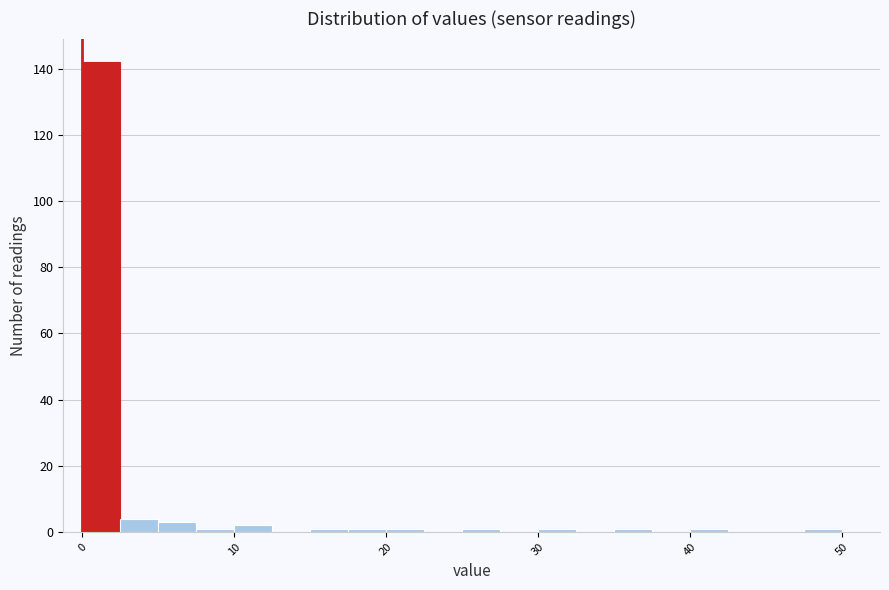

Read against the x-axis, roughly where is the centre of the tallest bar?

1